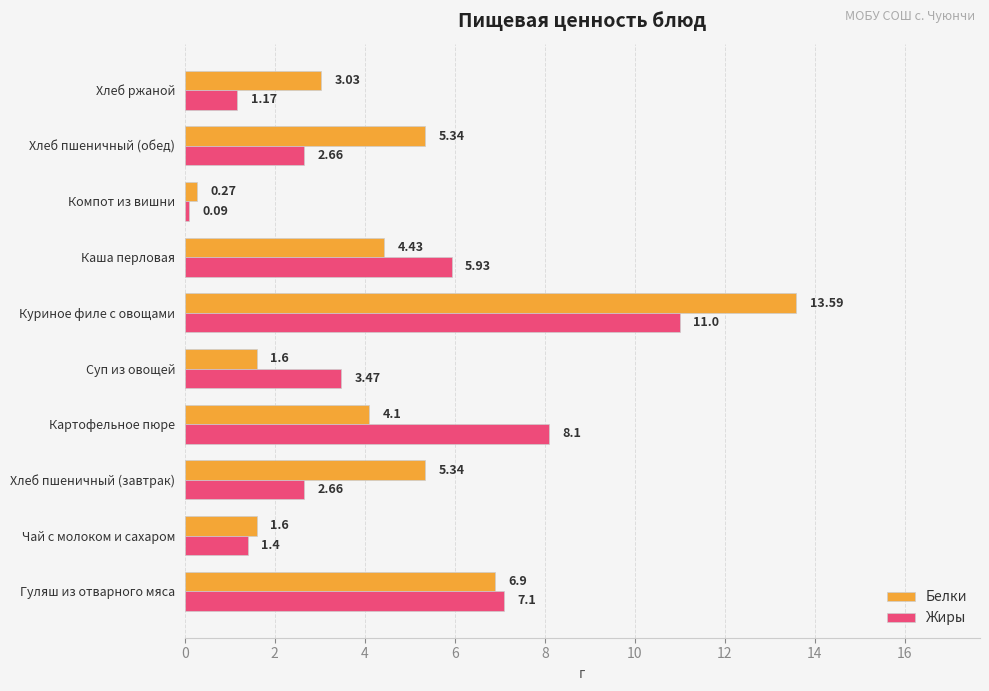

What is the difference between the maximum and minimum values in the Белки series?

13.3